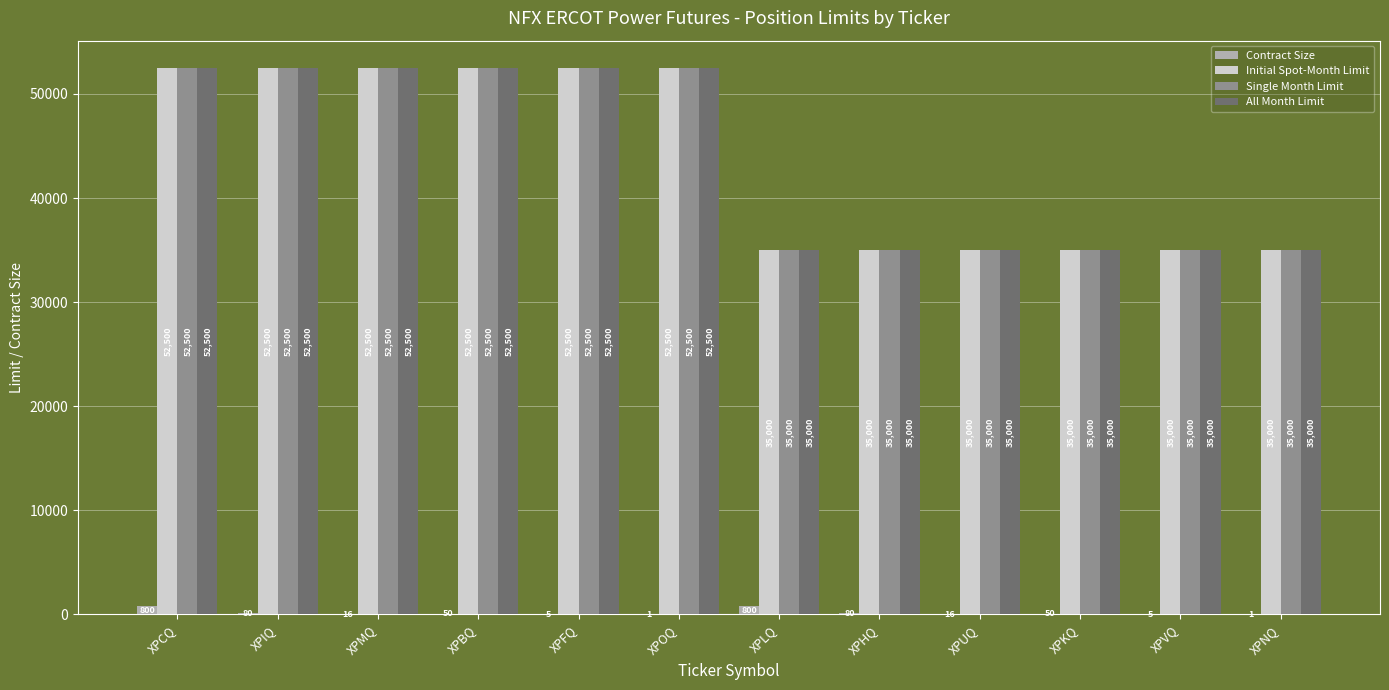

What is the average value of the Single Month Limit series?

43750